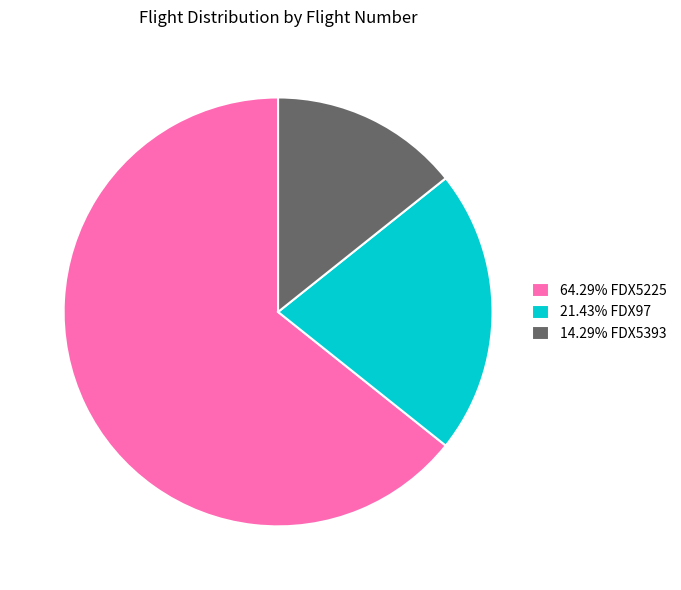

How many slices are in this pie chart?

3